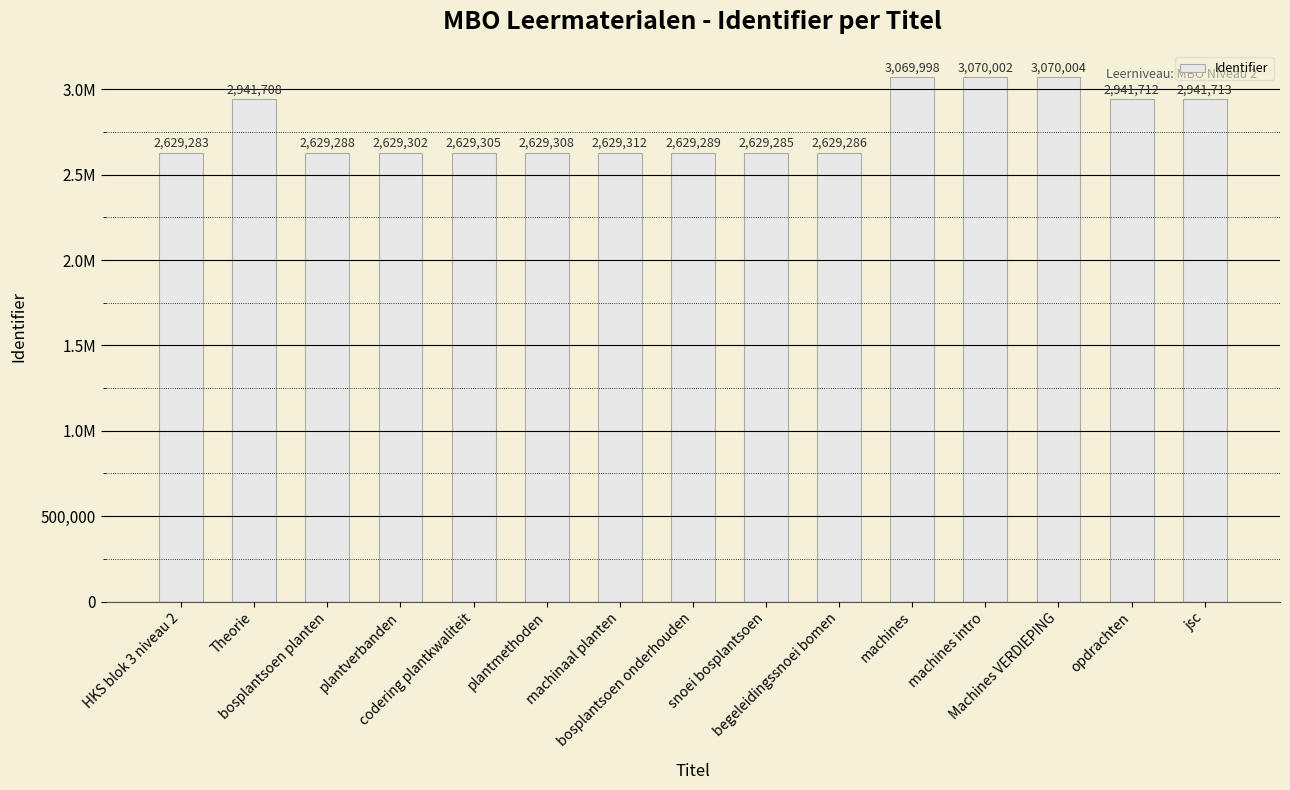

Is it true that the value at HKS blok 3 niveau 2 is 1644435?

False